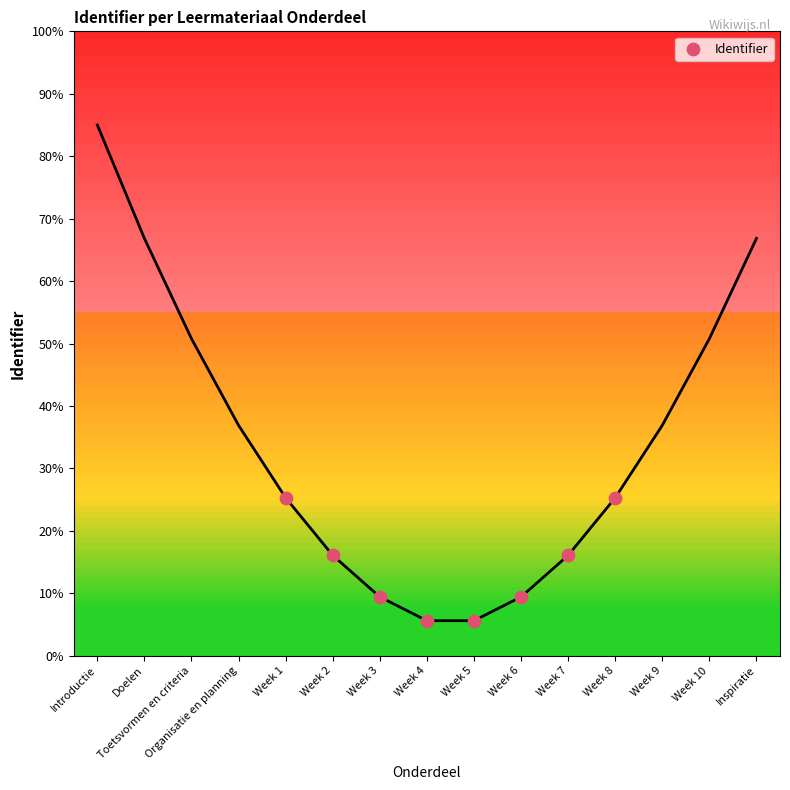

What is the range of X values (max minus min)?

7.0